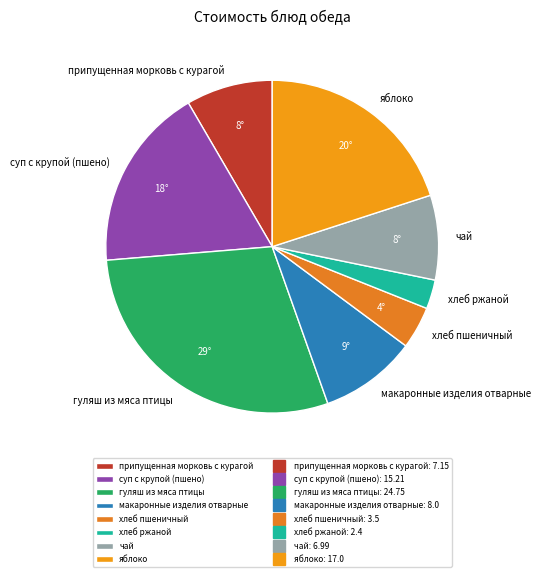

Does чай account for over 50% of the chart?

No